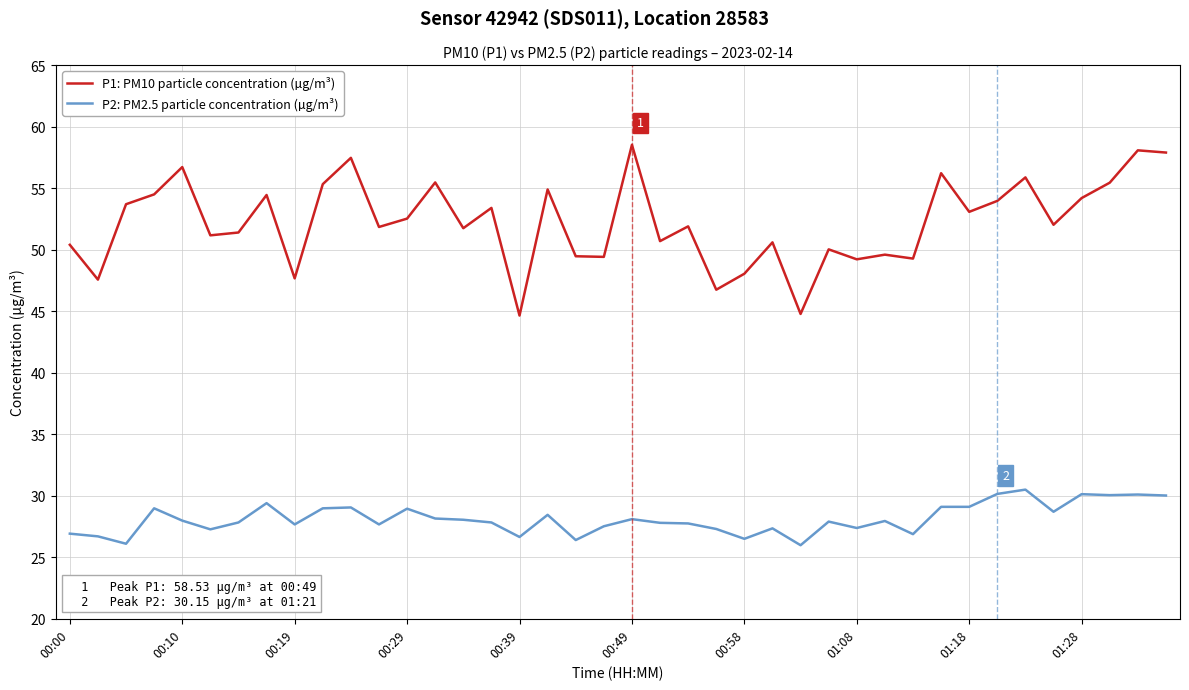

What is the difference between the second highest and minimum values in the P1: PM10 particle concentration (µg/m³) series?

13.4